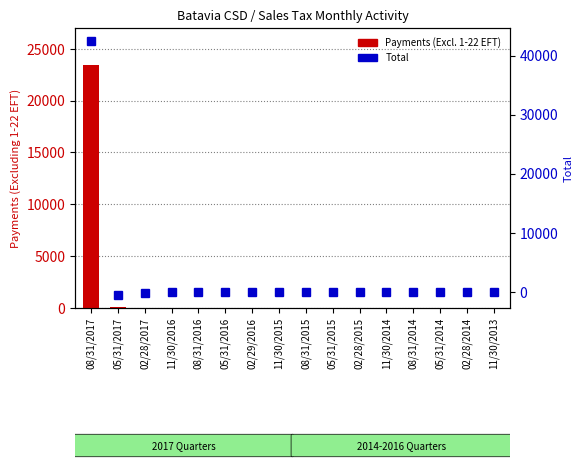

Reading left to right, transcribe all the data shown in this chart.

Payments (Excl. 1-22 EFT): 23481.2	135.7	16.6	4.4	2.9	2.3	3.8	2.3	2.0	1.3	1.8	1.3	1.1	2.5	0.6	0.4
Total: 42503.7	-594.2	-193.8	-39.4	-3.2	-0.8	-1.6	-0.6	-0.8	-0.2	-0.0	0.3	0.0	0.1	0.0	0.0